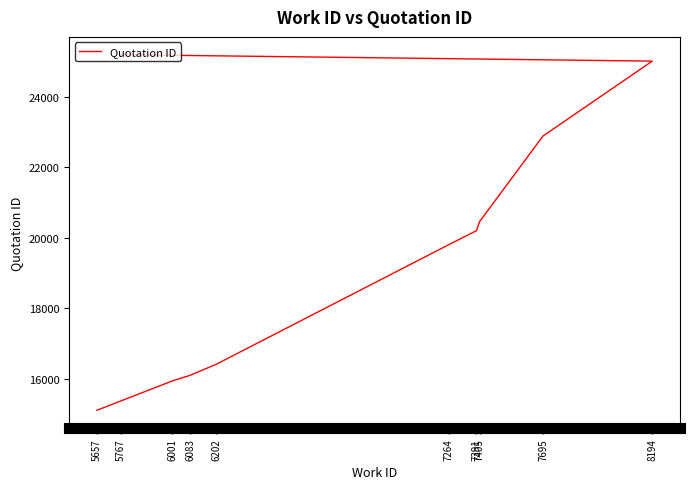

What is the label of the 7th point from the left?

7405